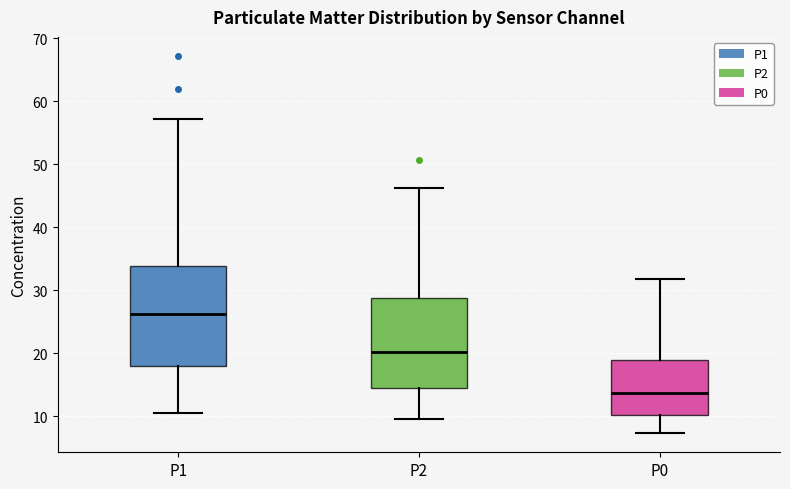

Reading left to right, transcribe this box plot: for each box, give where its median line is, the range the box spans, and where its two whiskers end, as read against the y-axis. The values are not printed on the chart, so give them approximately, as read against the axis.

P1: median 26, box 18 to 34, whiskers 11 to 57
P2: median 20, box 15 to 29, whiskers 10 to 46
P0: median 14, box 10 to 19, whiskers 7 to 32